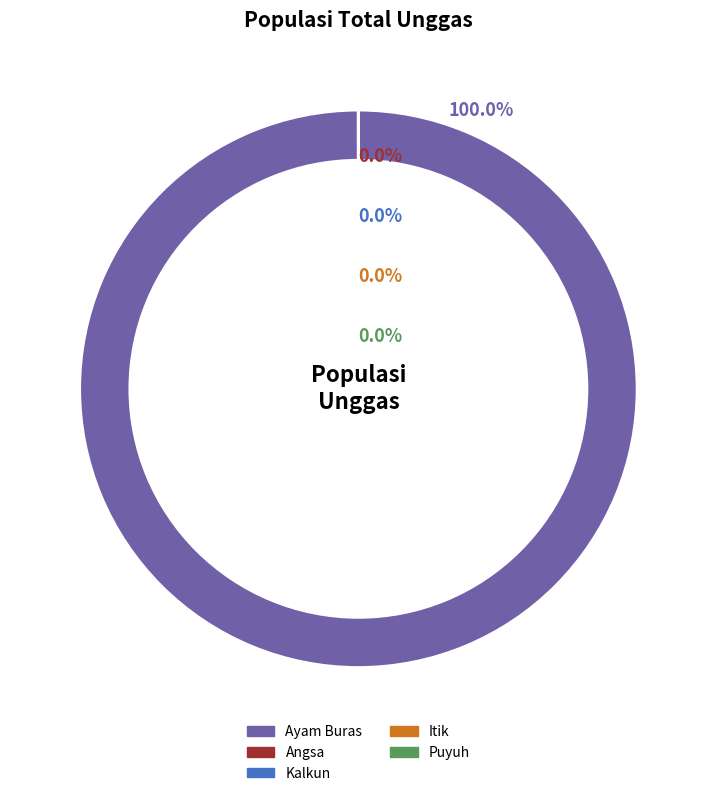

Does Ayam Buras account for over 50% of the chart?

Yes